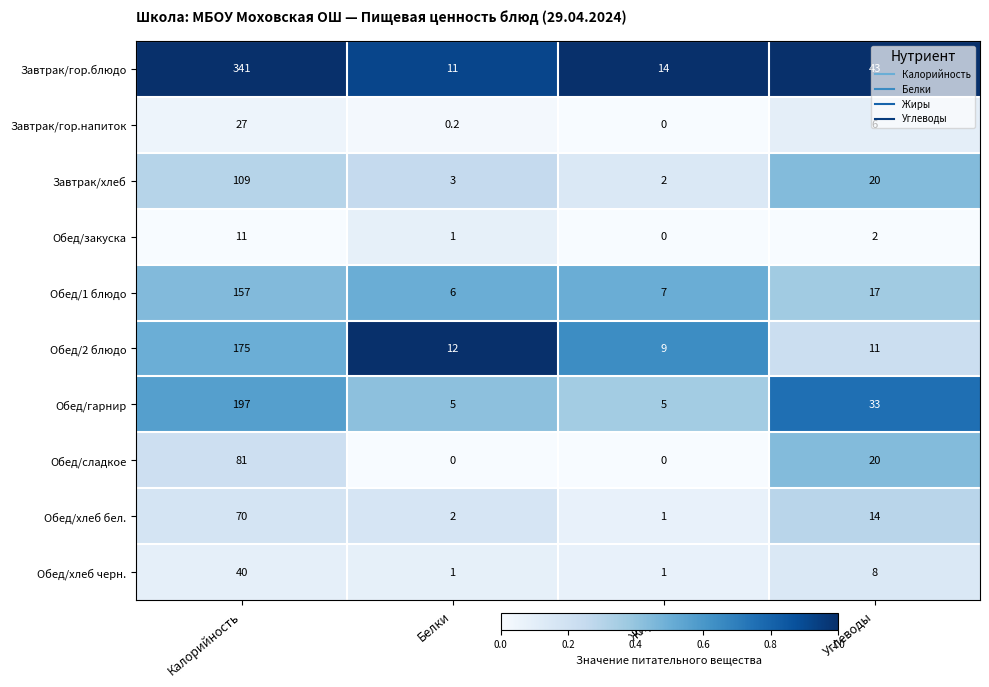

How many distinct data groups are displayed?

10